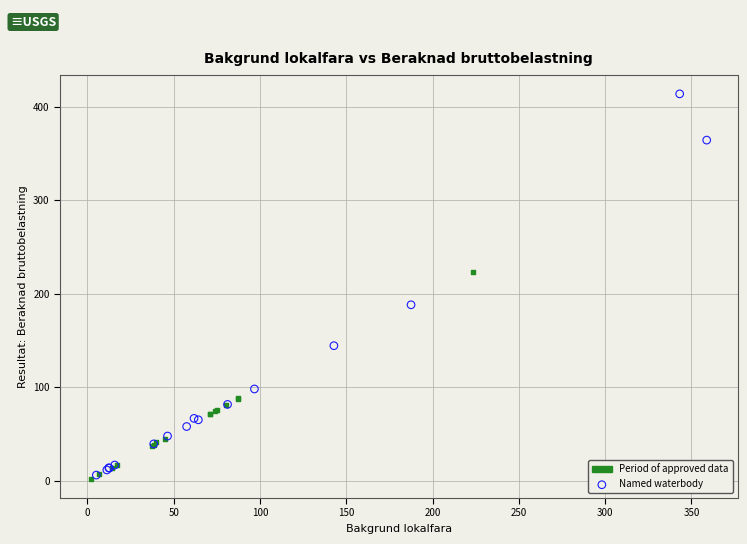

What are all the series names shown in the legend?

Period of approved data, Named waterbody